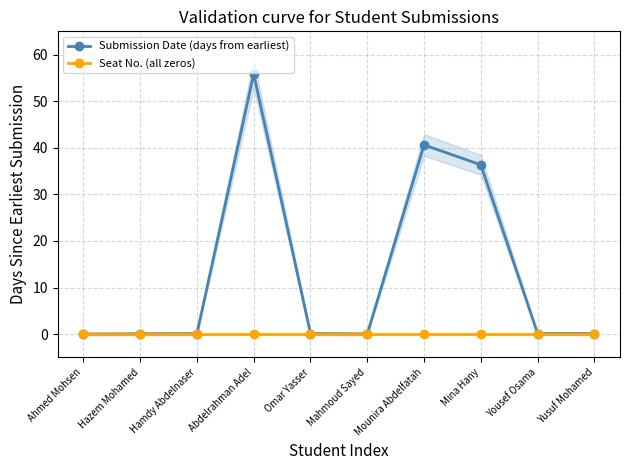

True or false: Seat No. (all zeros) has a value of 0.0 at Hamdy Abdelnaser.

True